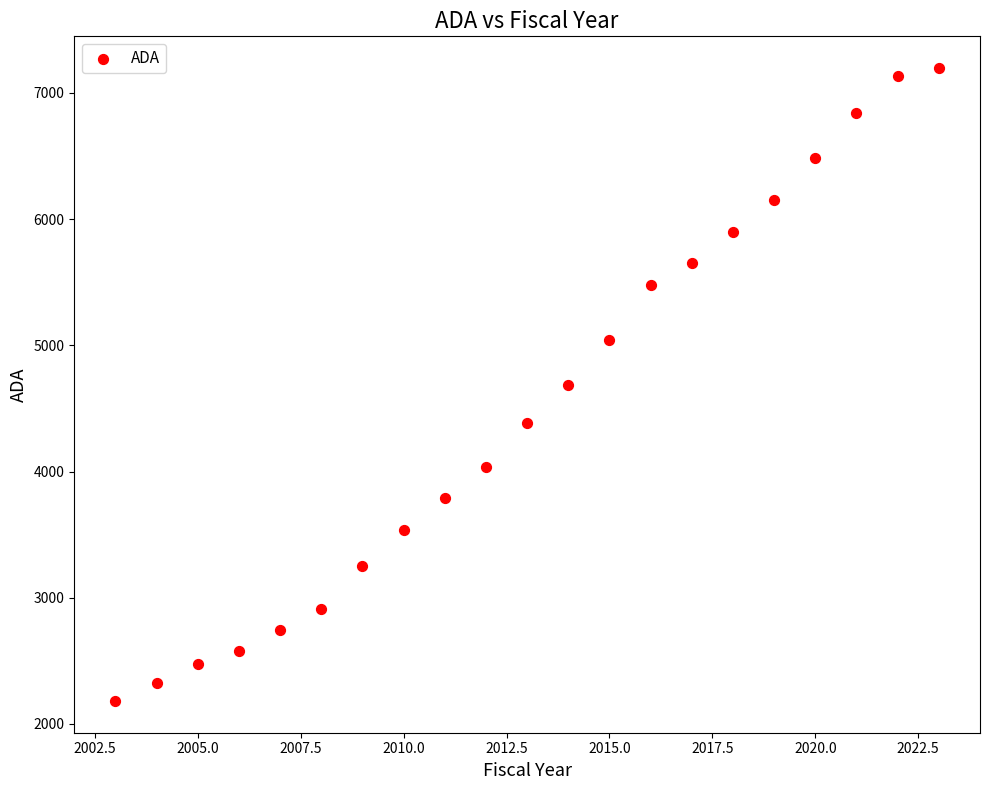

What is the range of X values (max minus min)?

20.0